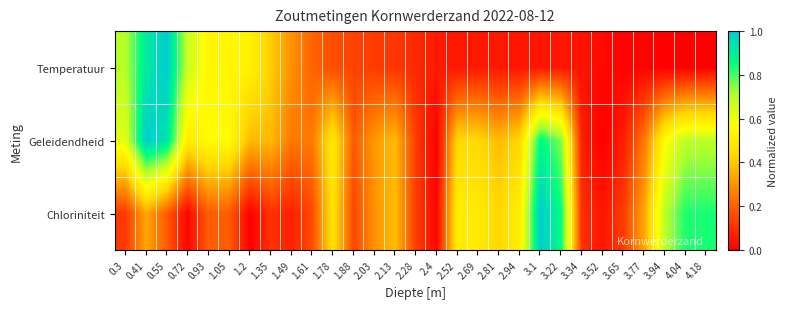

What is the total value across all series at 4.04?

1.5